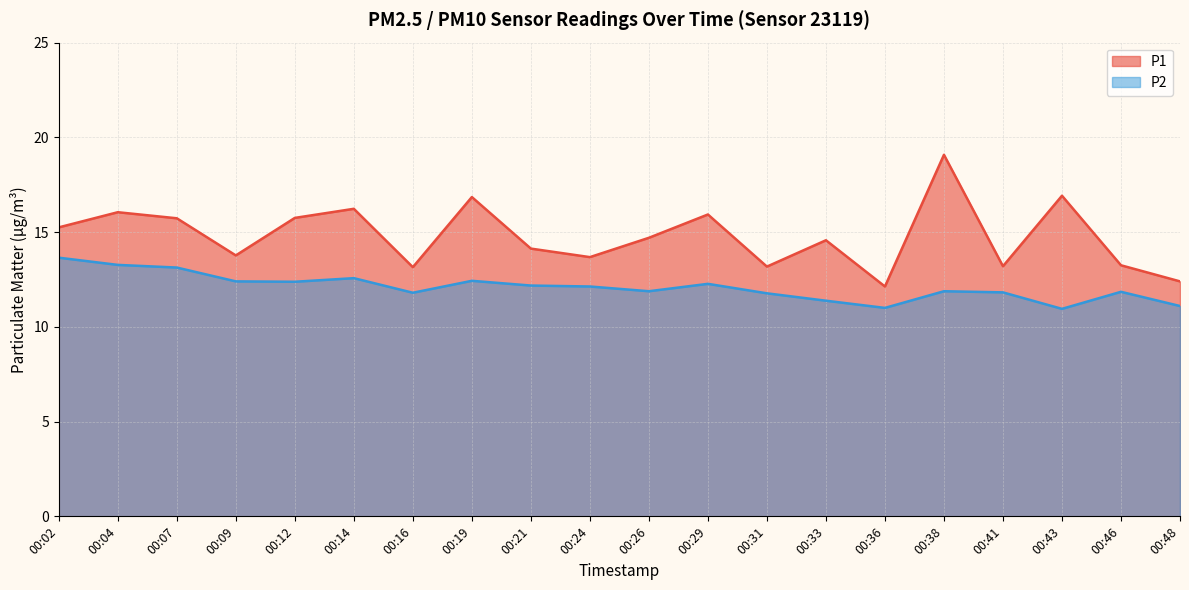

Rank the categories by P1 value from highest to lowest.

00:38, 00:43, 00:19, 00:14, 00:04, 00:29, 00:12, 00:07, 00:02, 00:26, 00:33, 00:21, 00:09, 00:24, 00:46, 00:41, 00:31, 00:16, 00:48, 00:36